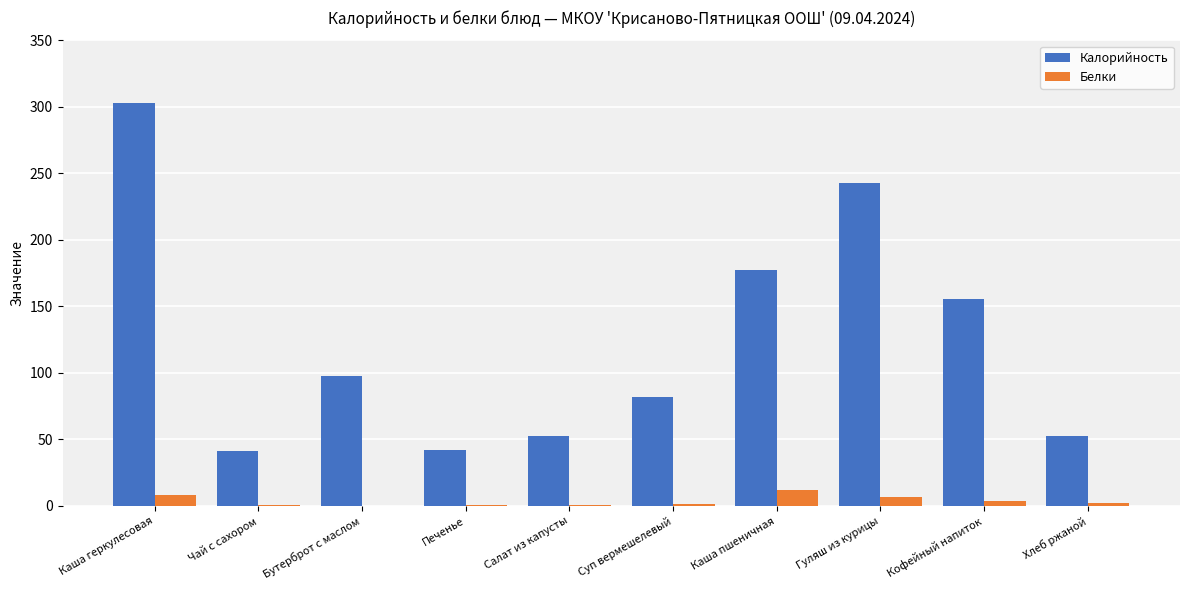

The value of Калорийность at Салат из капусты is 52.4. True or false?

True